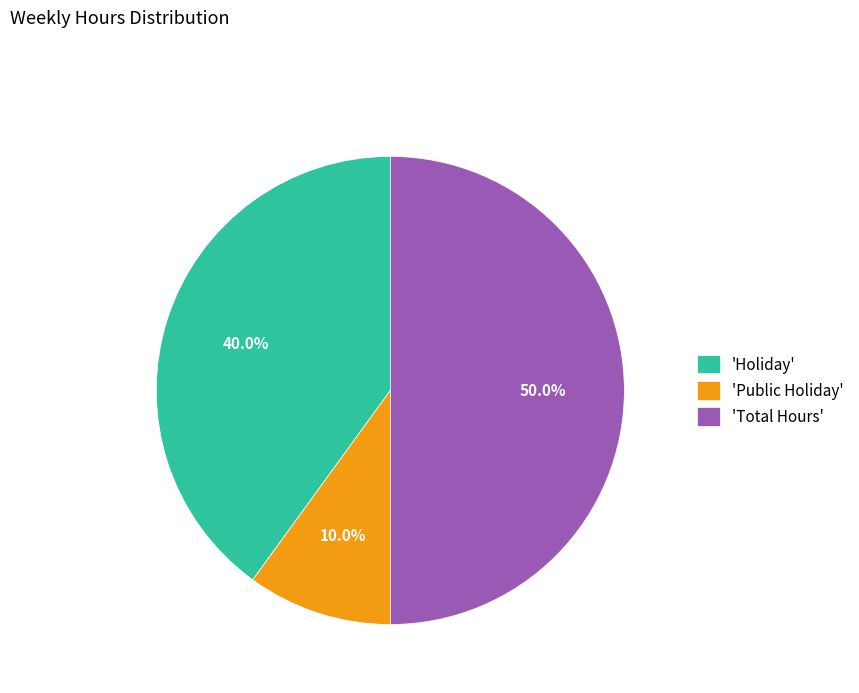

Approximately how many times larger is the value at 'Total Hours' compared to 'Public Holiday'?

5.0